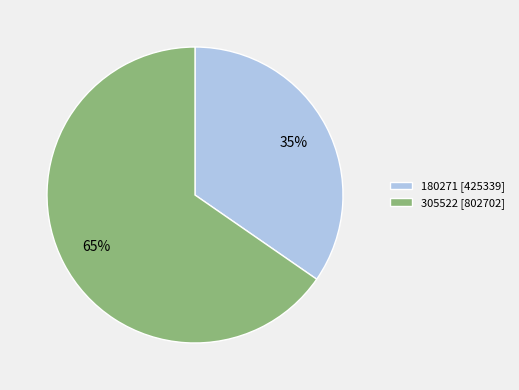

Is the sum of 180271 and 305522 greater than half?

Yes